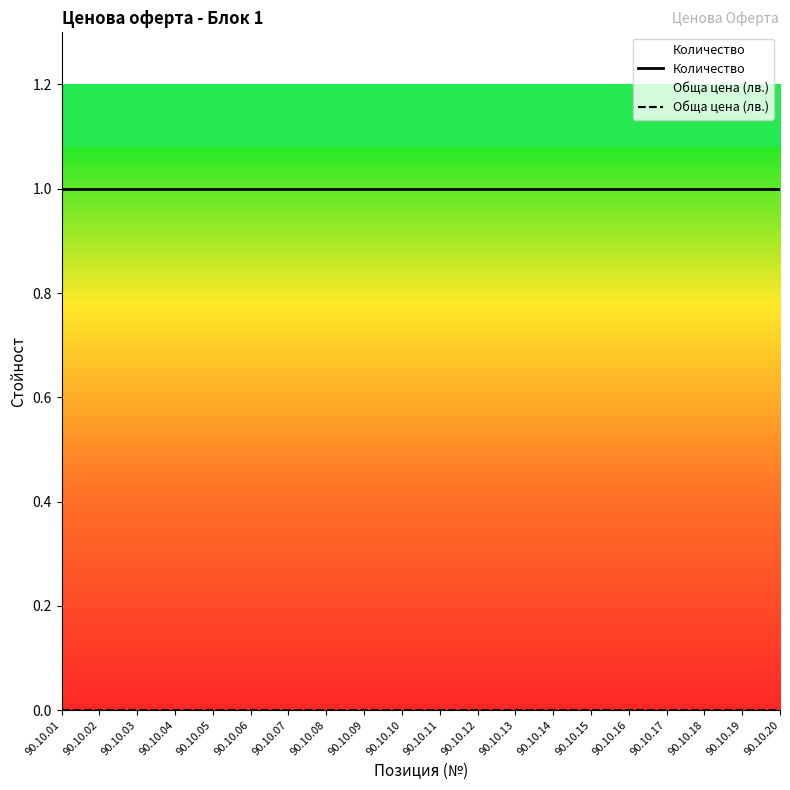

Reading left to right, what are all the values shown in this chart?

Количество: 90.10.01=1	90.10.02=1	90.10.03=1	90.10.04=1	90.10.05=1	90.10.06=1	90.10.07=1	90.10.08=1	90.10.09=1	90.10.10=1	90.10.11=1	90.10.12=1	90.10.13=1	90.10.14=1	90.10.15=1	90.10.16=1	90.10.17=1	90.10.18=1	90.10.19=1	90.10.20=1
Обща цена (лв.): 90.10.01=0	90.10.02=0	90.10.03=0	90.10.04=0	90.10.05=0	90.10.06=0	90.10.07=0	90.10.08=0	90.10.09=0	90.10.10=0	90.10.11=0	90.10.12=0	90.10.13=0	90.10.14=0	90.10.15=0	90.10.16=0	90.10.17=0	90.10.18=0	90.10.19=0	90.10.20=0